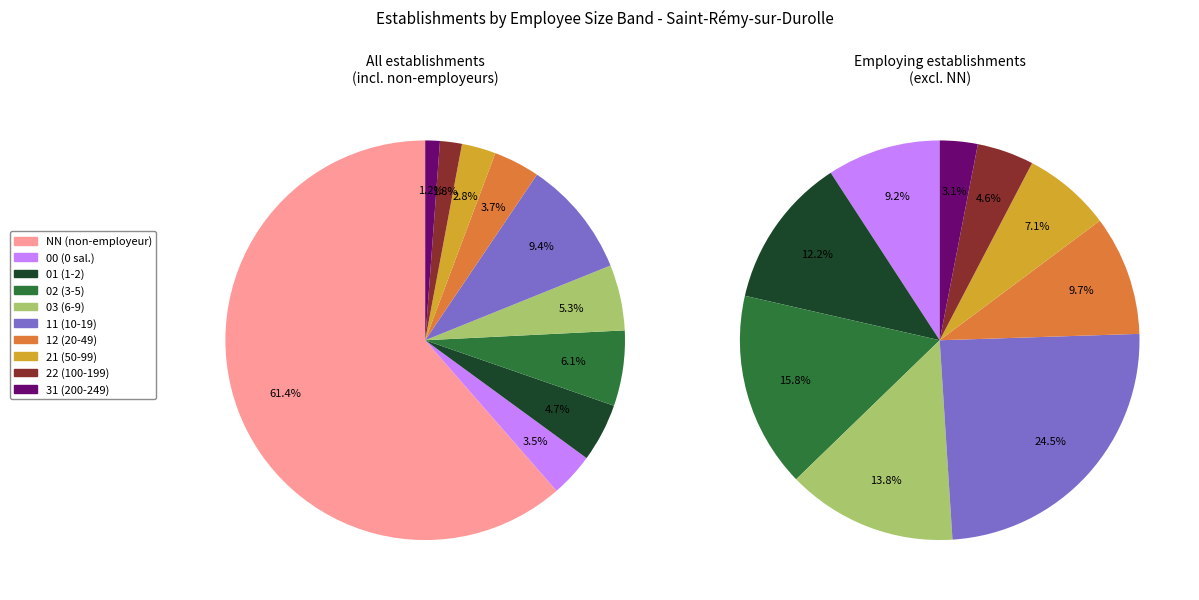

Count the number of slices in the pie.

10